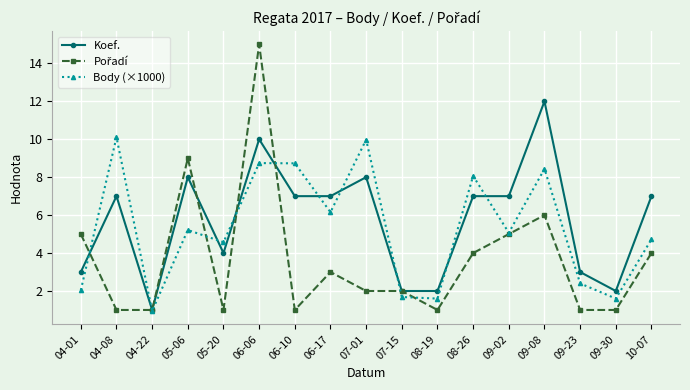

True or false: Body (×1000) has more than 0 interior local peaks.

True